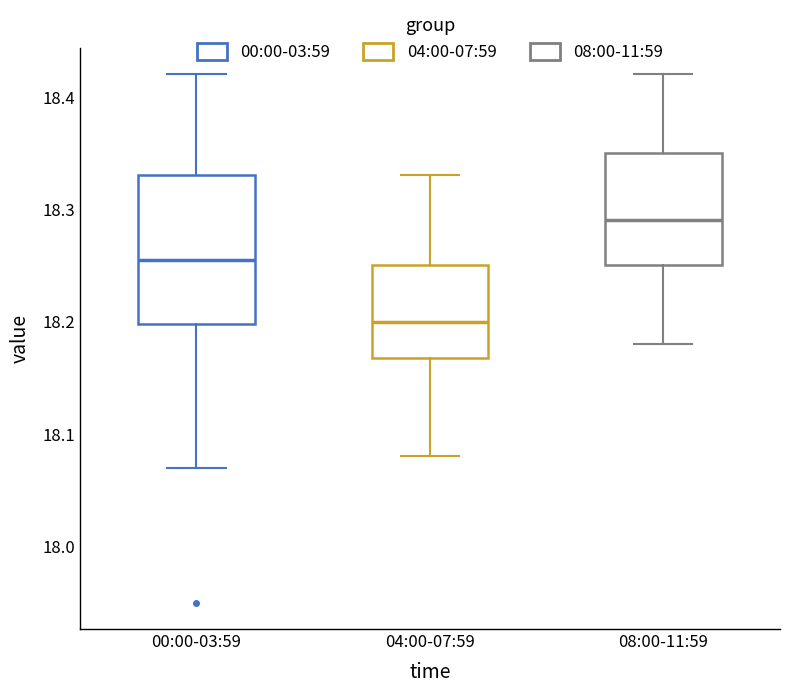

Which box's median line is the lowest?

04:00-07:59